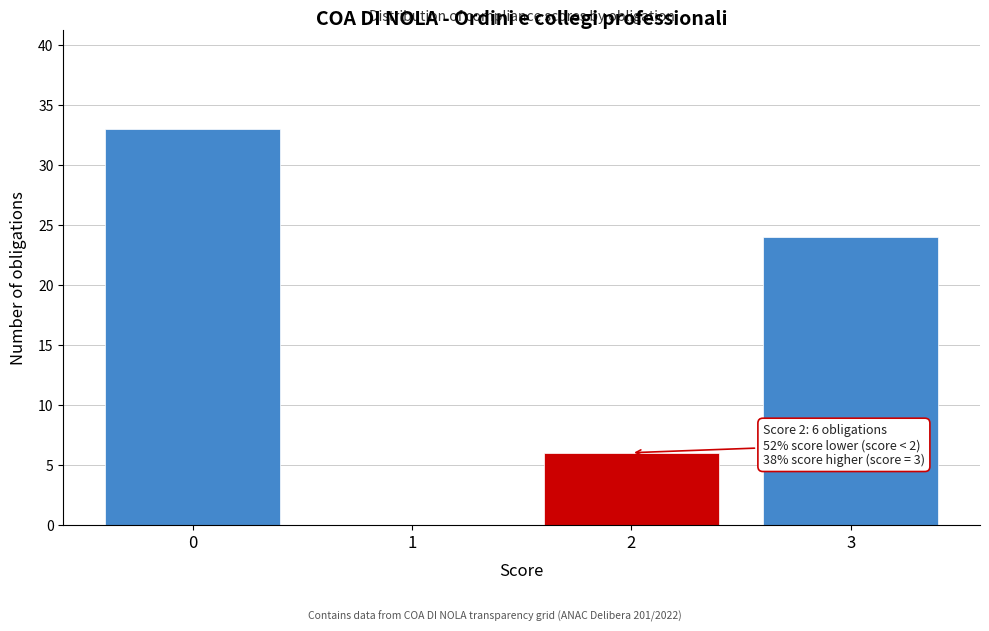

Reading right to left, what are all the values shown in this chart?

3=24	2=6	1=0	0=33